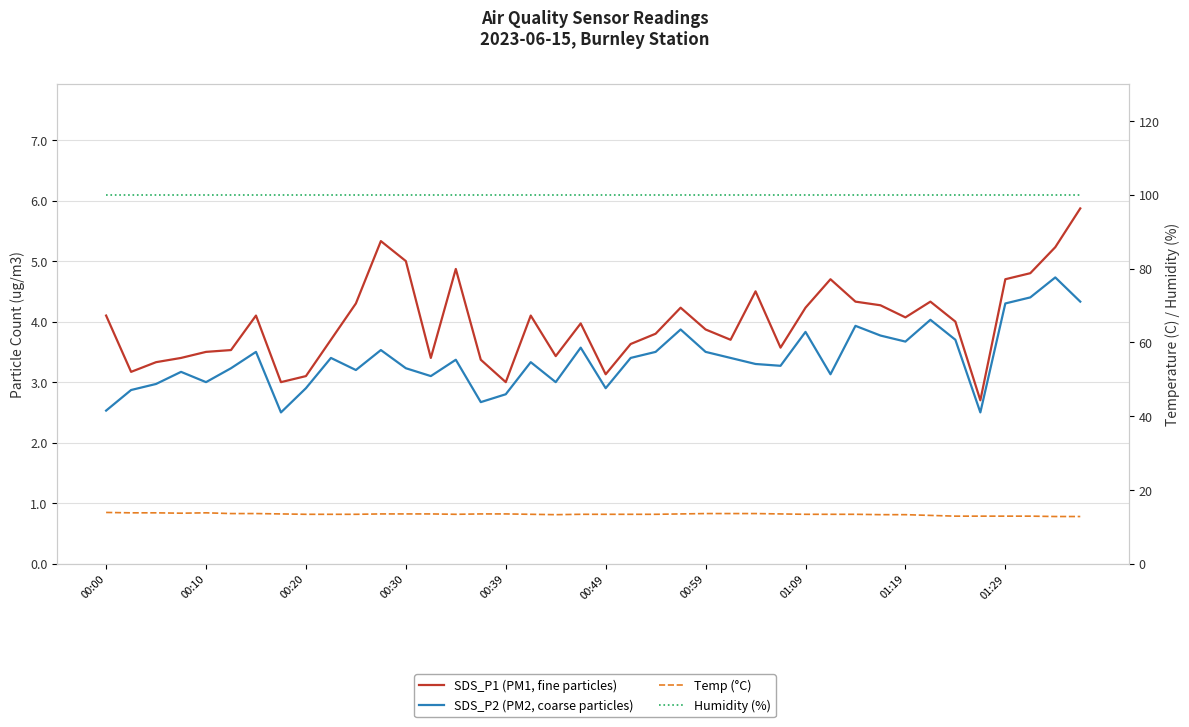

Which series changed the most between 17 and 30?

SDS_P2 (PM2, coarse particles)